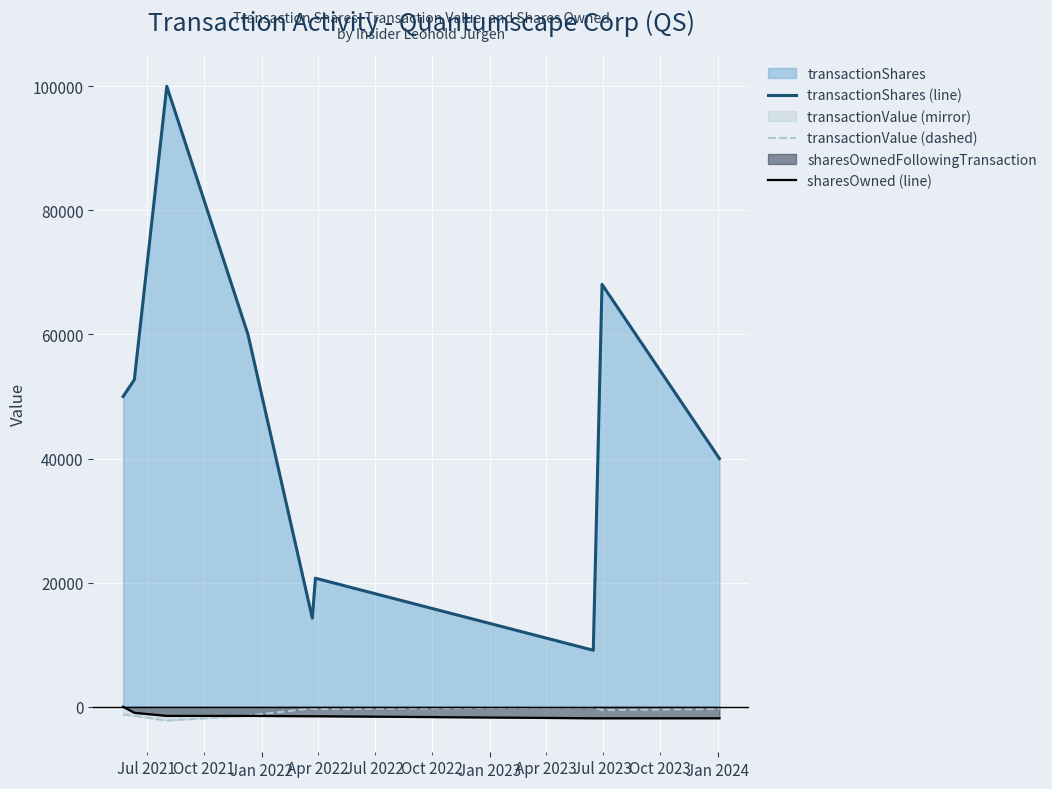

What is the maximum value shown in the chart?

100000.0